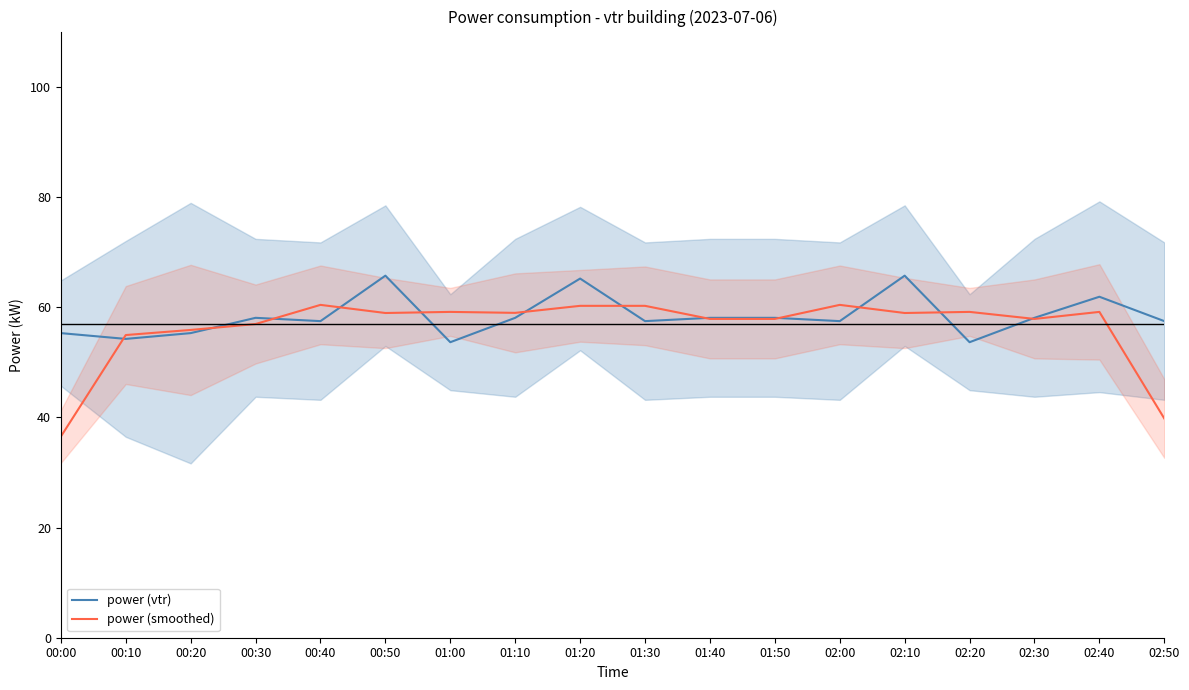

Which series ends up on top after the final intersection of power (vtr) and power (smoothed)?

power (vtr)